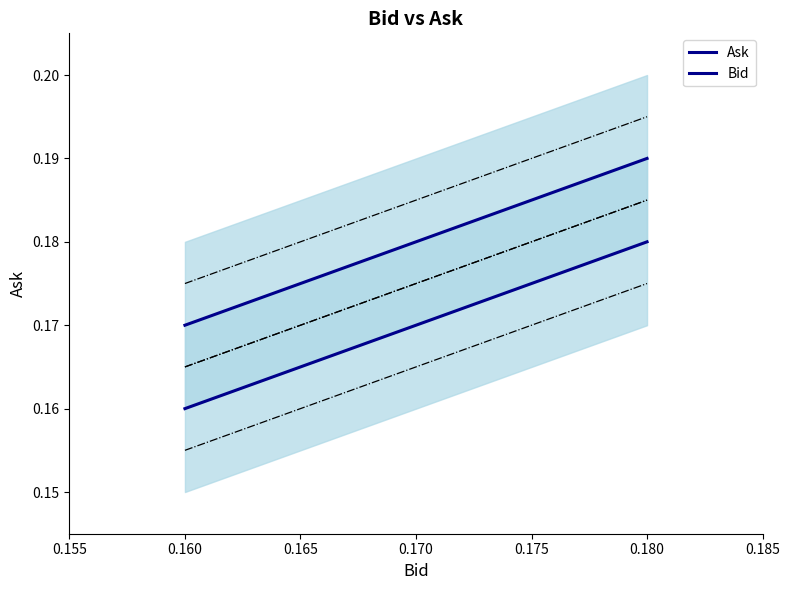

The value of Bid at 0.170 is 0.2. True or false?

True